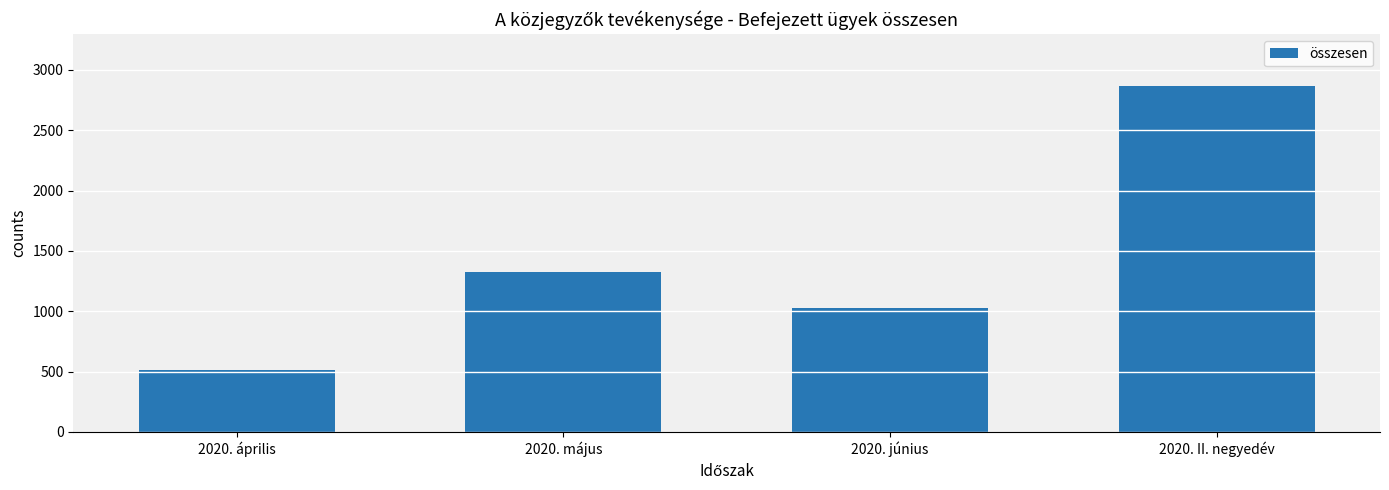

Which category has the lowest value across all series?

2020. április